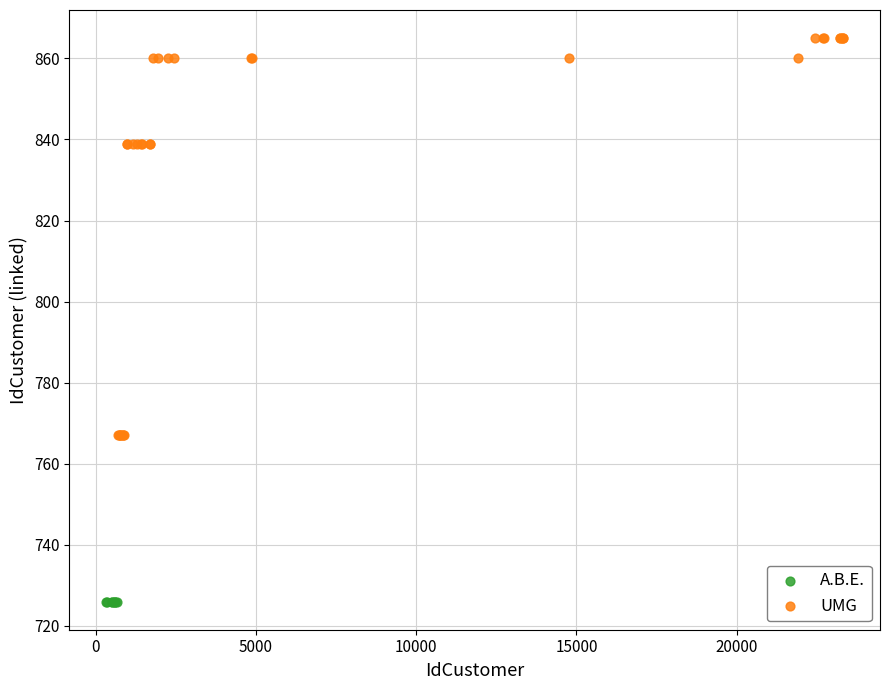

Which series reaches the maximum Y coordinate?

UMG